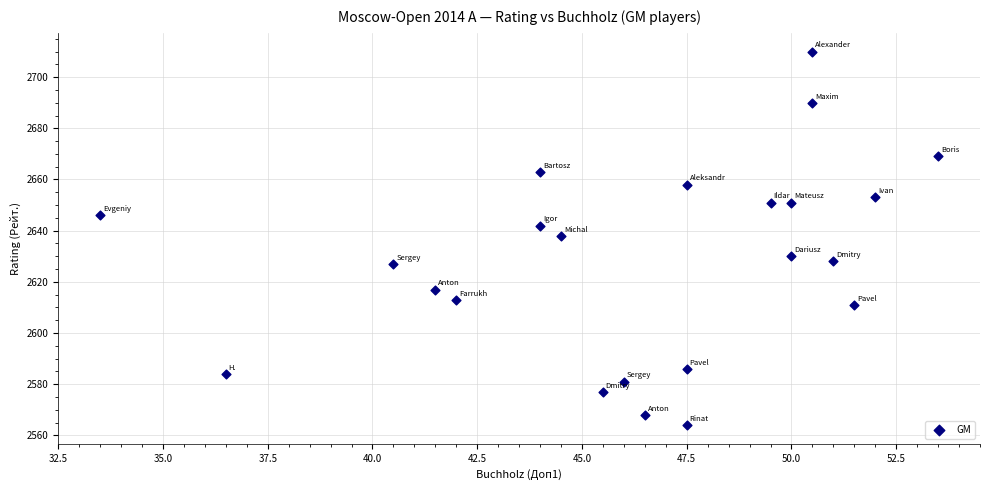

What is the range of Y values (max minus min)?

146